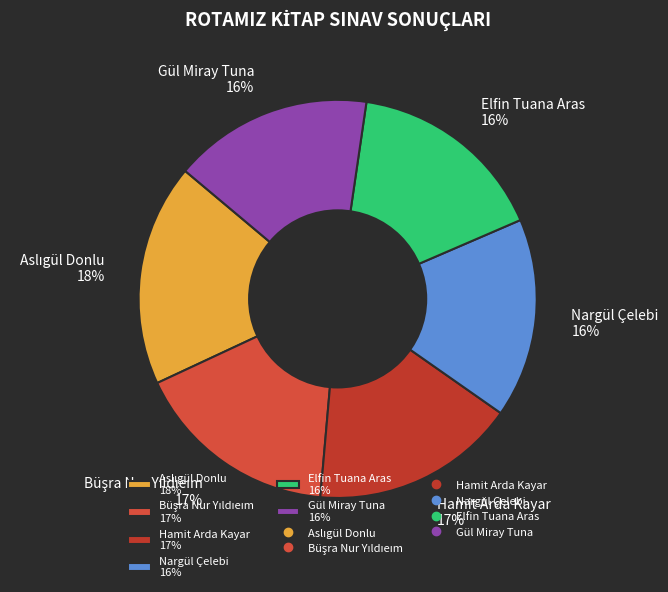

Is it true that Hamit Arda Kayar 17% is 25% of the pie?

False